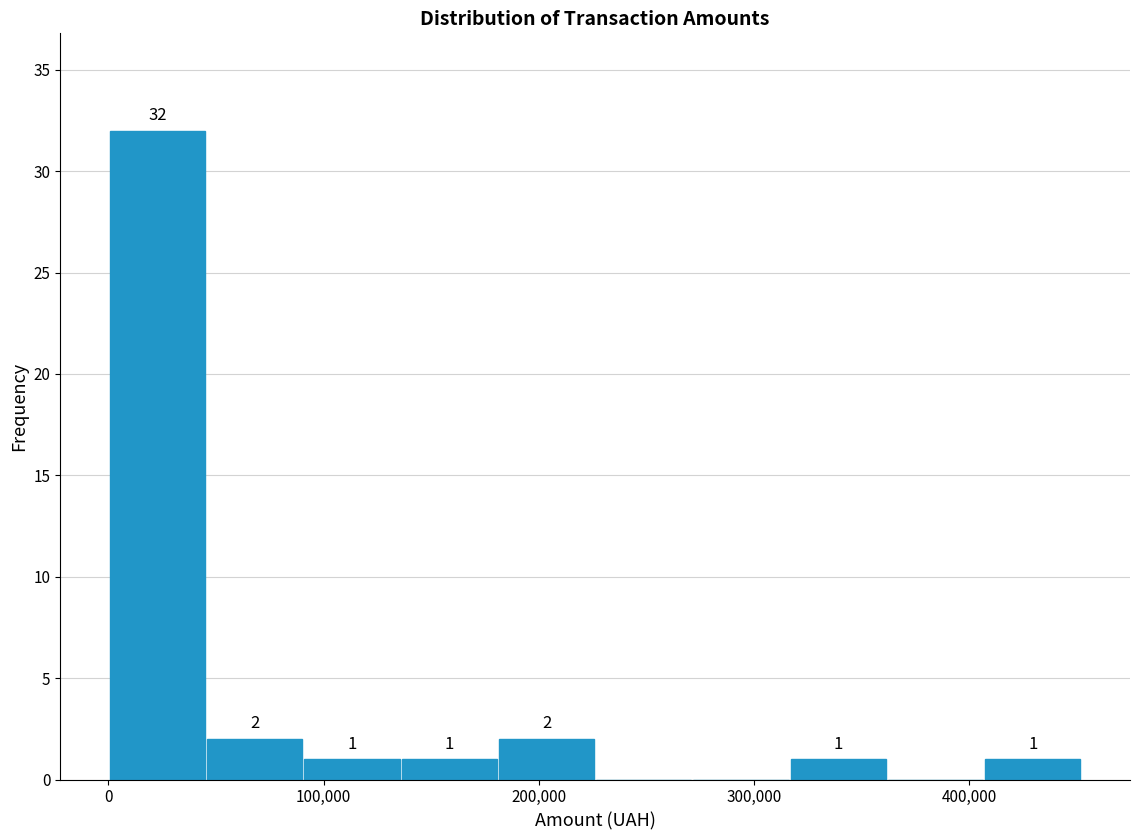

Which range on the x-axis has the tallest bar?

0 to 50000